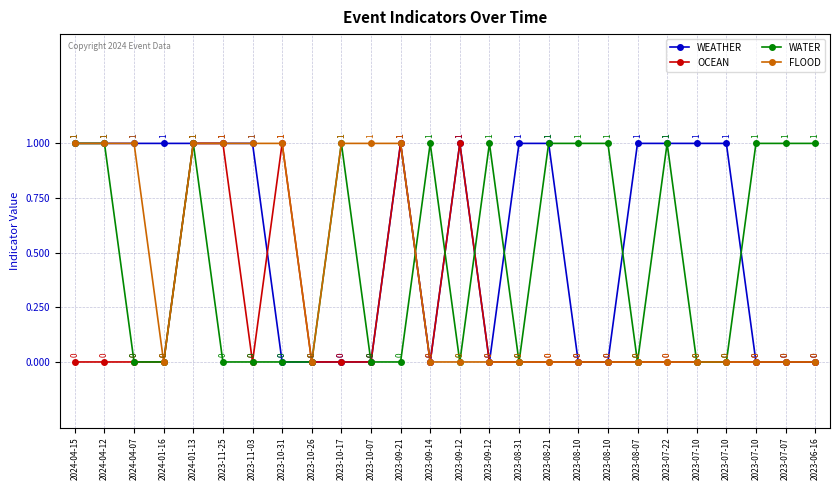

Is this an area chart (filled region under the line)?

No